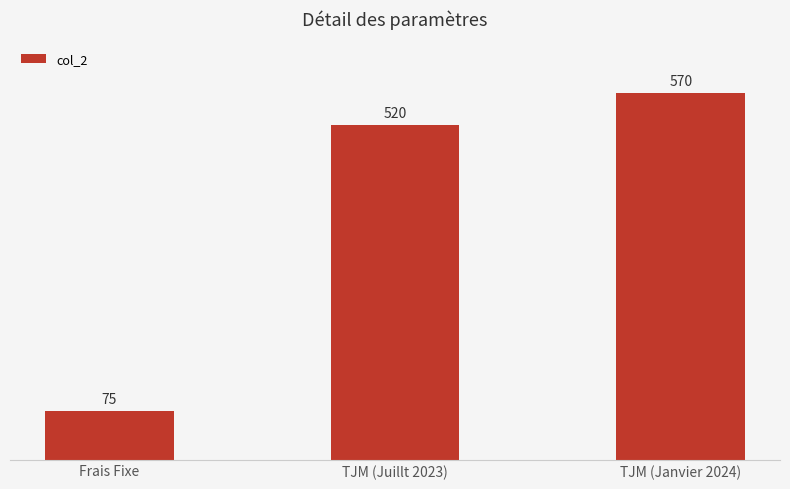

What is the minimum value shown in the chart?

75